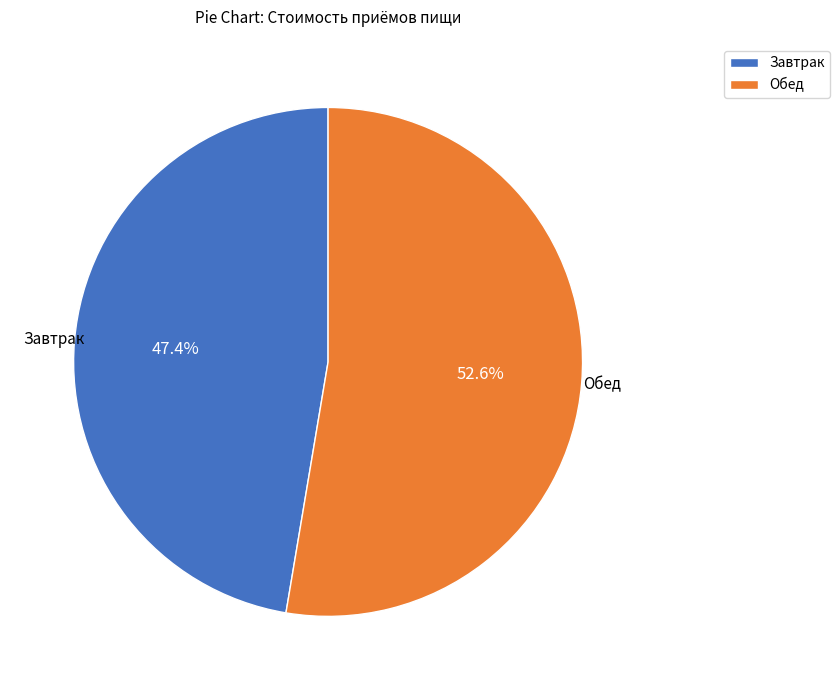

To the nearest percent, what percentage of the pie is Завтрак?

47%